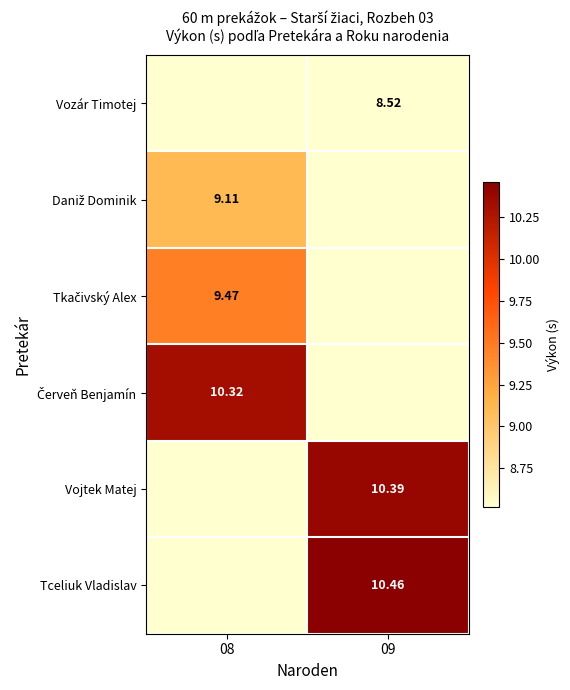

Where does the Tceliuk Vladislav series first go above 10?

09